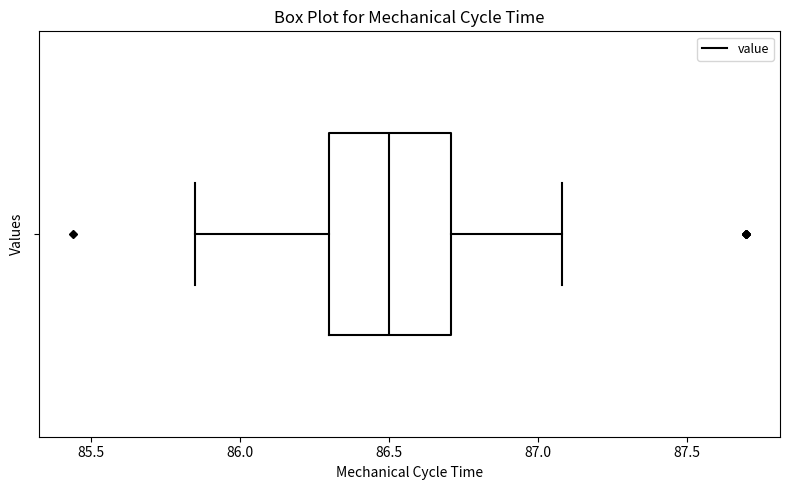

Transcribe this box plot: give where the median line is, the range the box spans, and where the two whiskers end, as read against the x-axis. The values are not printed on the chart, so give them approximately, as read against the axis.

median 86.50, box 86.30 to 86.70, whiskers 85.85 to 87.10